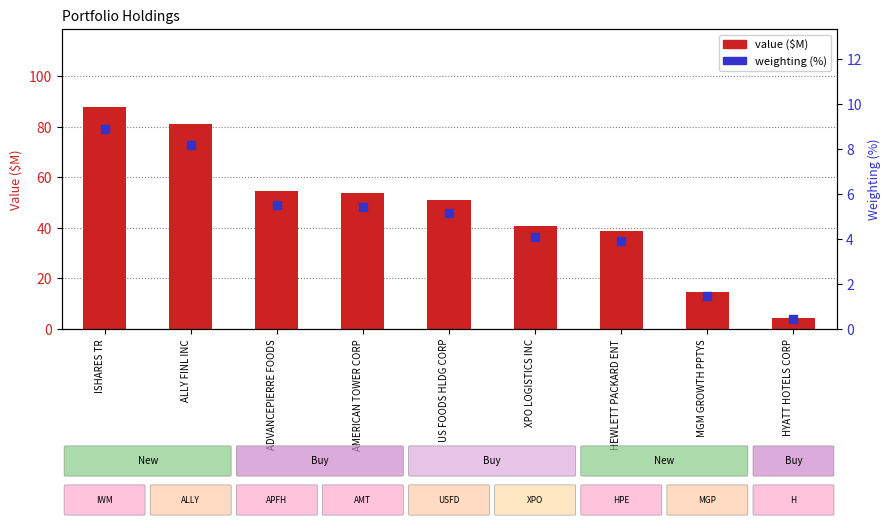

What are all the series names shown in the legend?

value ($M), weighting (%)